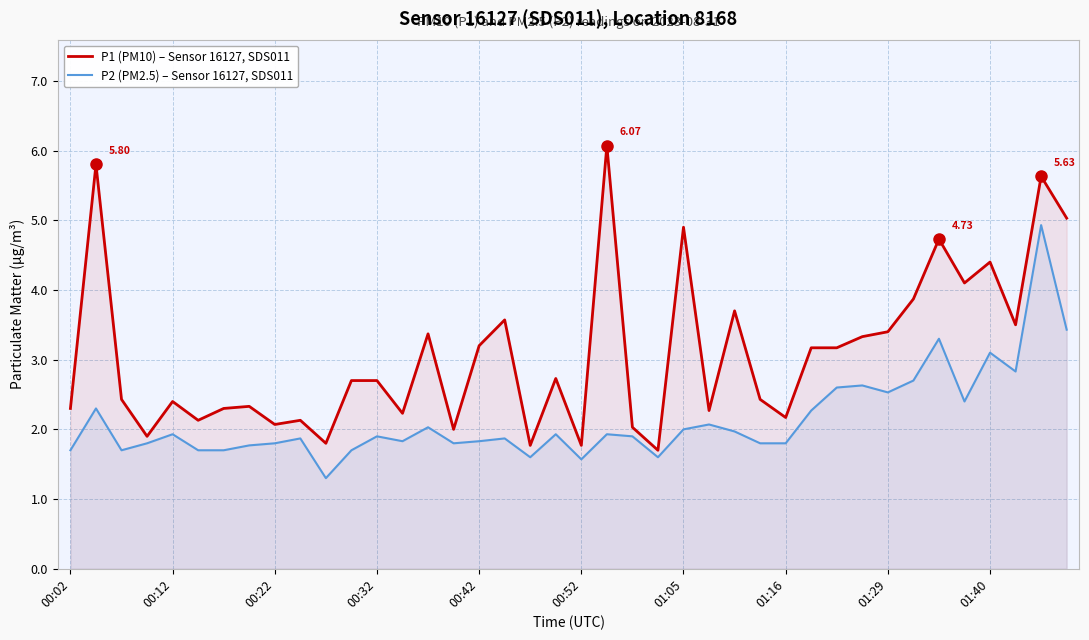

What is the difference between the maximum and minimum values in the P2 (PM2.5) – Sensor 16127, SDS011 series?

3.6